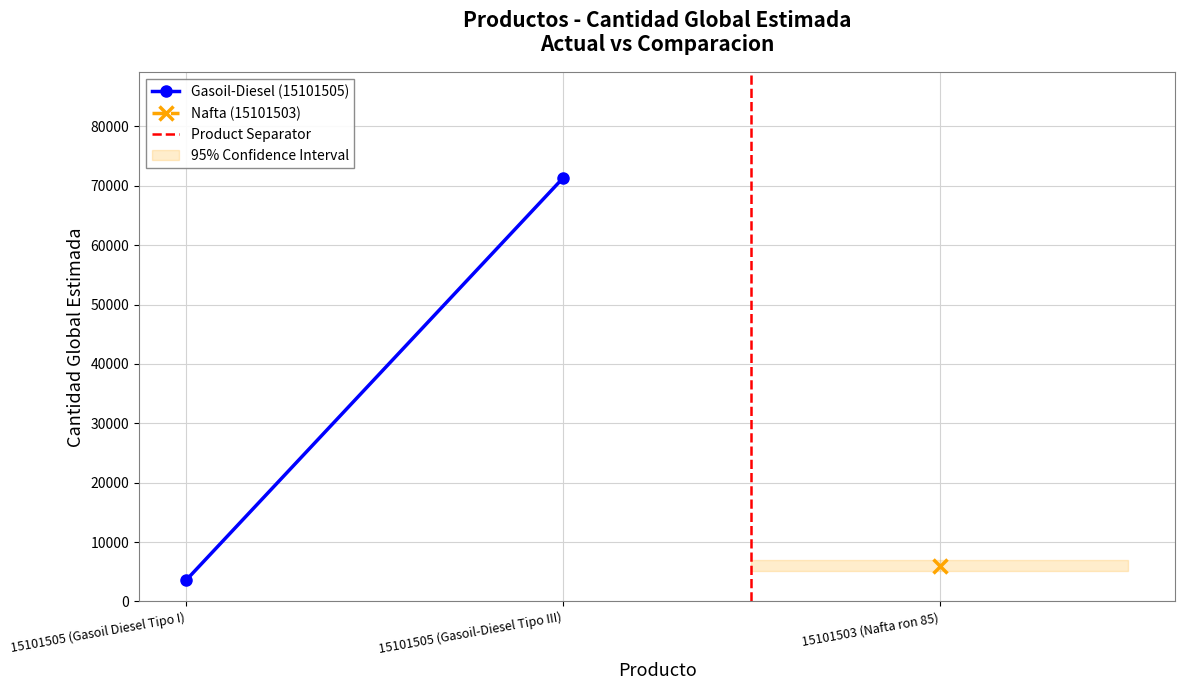

Which series changed the most between 15101505 (Gasoil Diesel Tipo I) and 15101505 (Gasoil-Diesel Tipo III)?

Gasoil-Diesel (15101505)